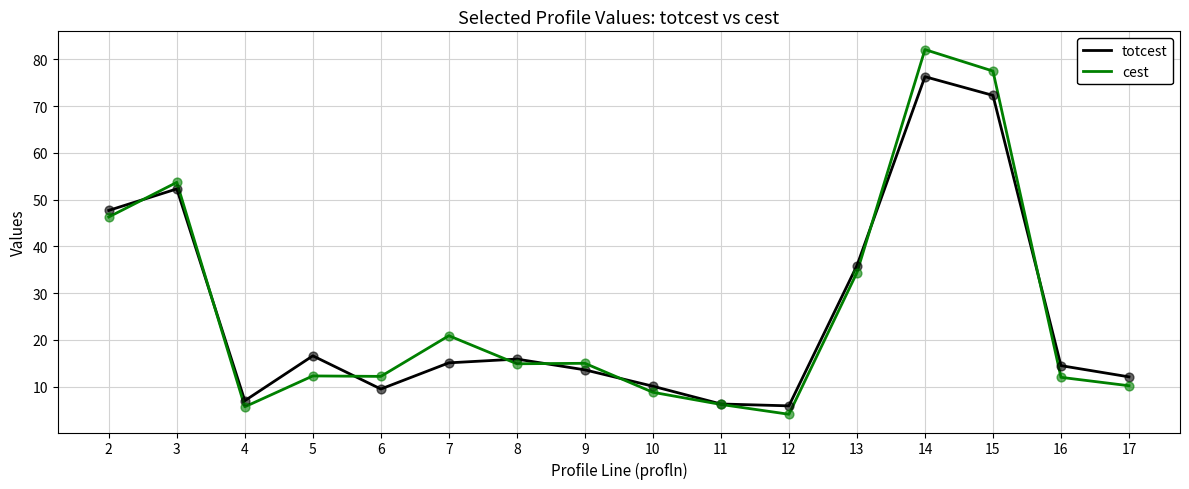

Is the value of cest at 17 greater than the value of totcest at 13?

No